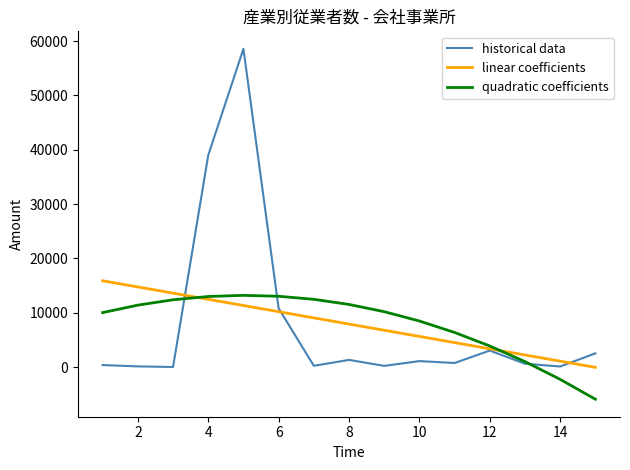

True or false: quadratic coefficients and historical data cross at least once.

True